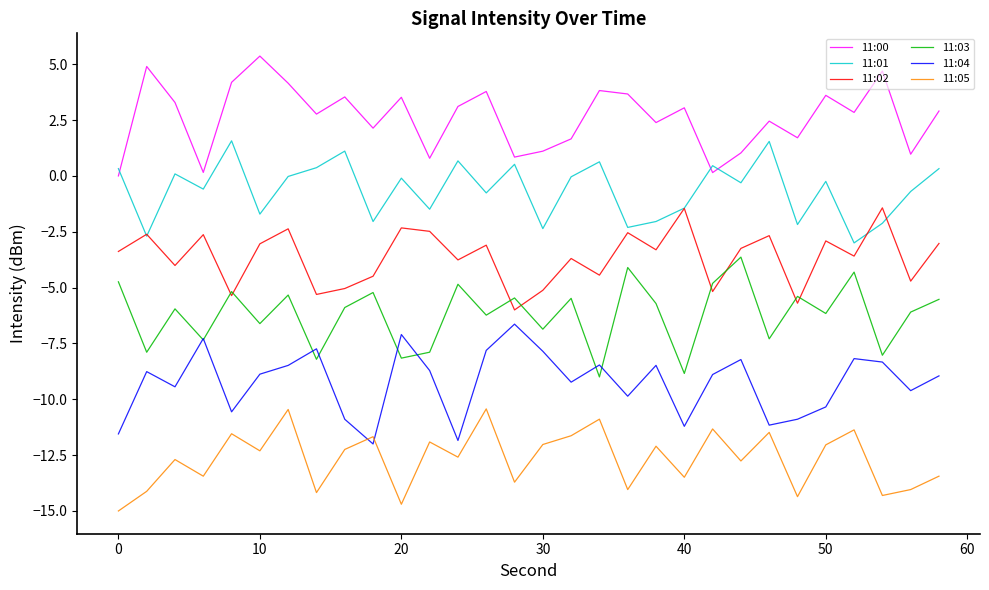

Which series has the largest total across all categories?

11:00